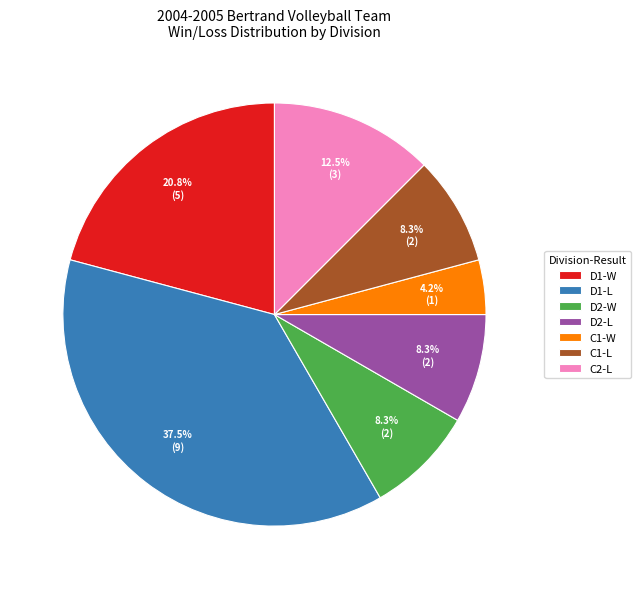

Approximately how many times larger is the value at D2-L compared to C1-L?

1.0